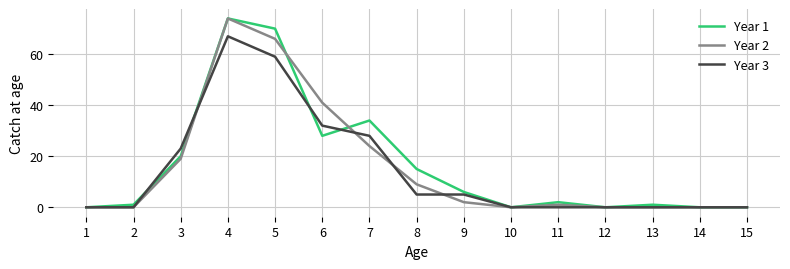

At which category is the sum across all series the highest?

4